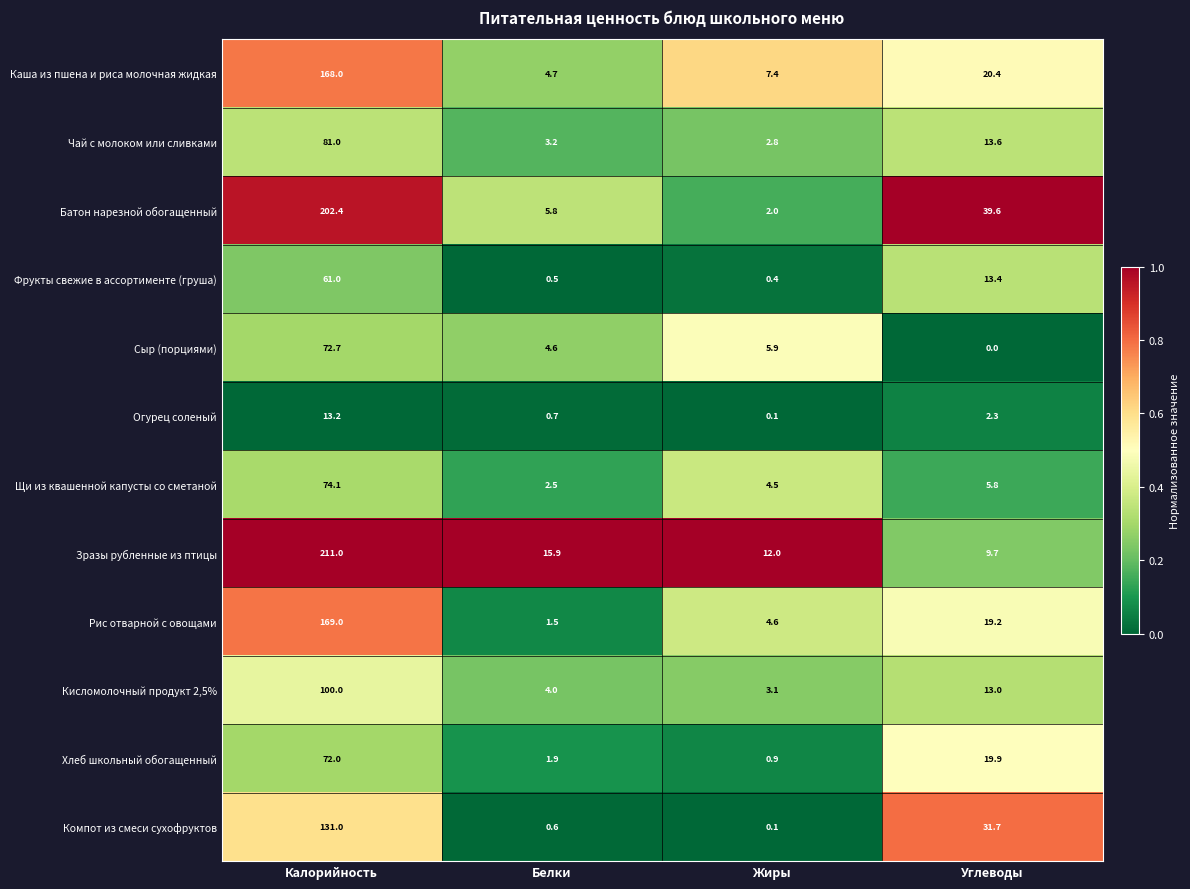

Which series has the largest total across all categories?

Батон нарезной обогащенный